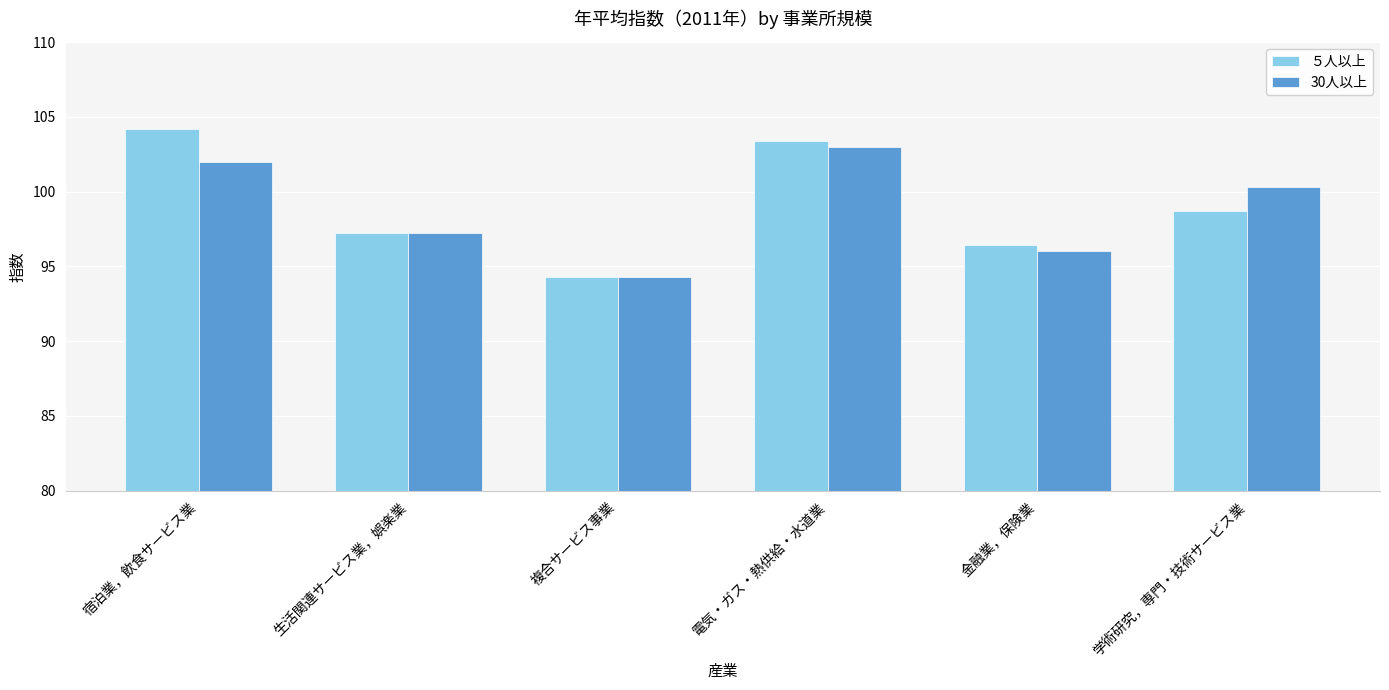

What is the difference between the highest and lowest values at 宿泊業，飲食サービス業?

2.2